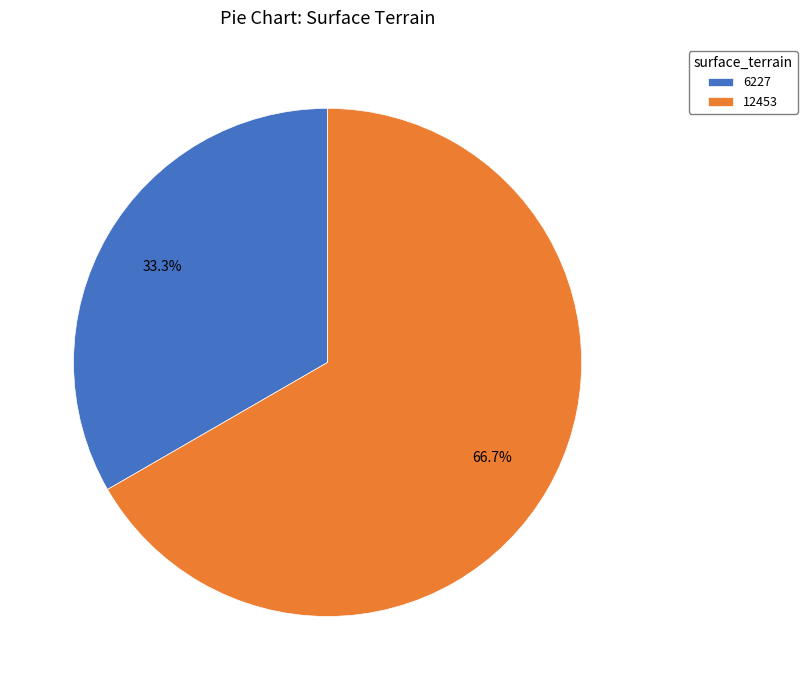

True or false: 12453 accounts for 60% of the total.

False